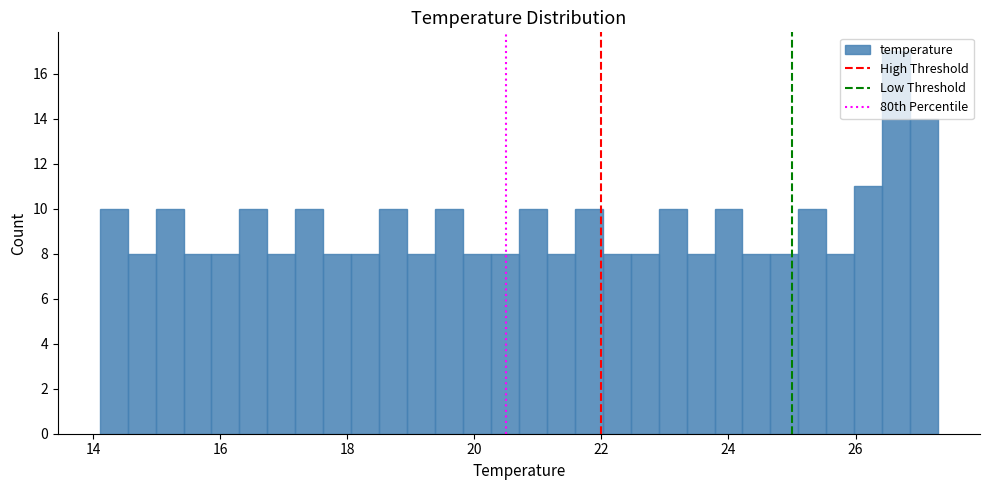

Read against the x-axis, roughly where is the centre of the tallest bar?

26.6